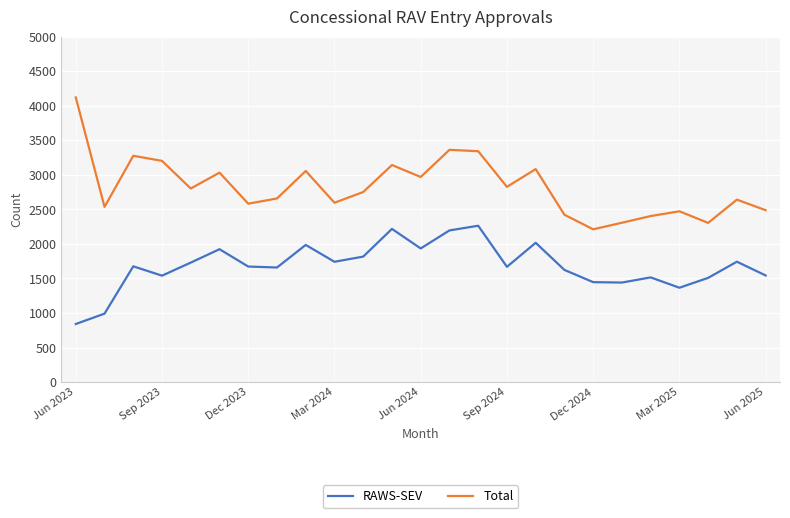

What is the difference between the maximum and minimum values in the RAWS-SEV series?

1423